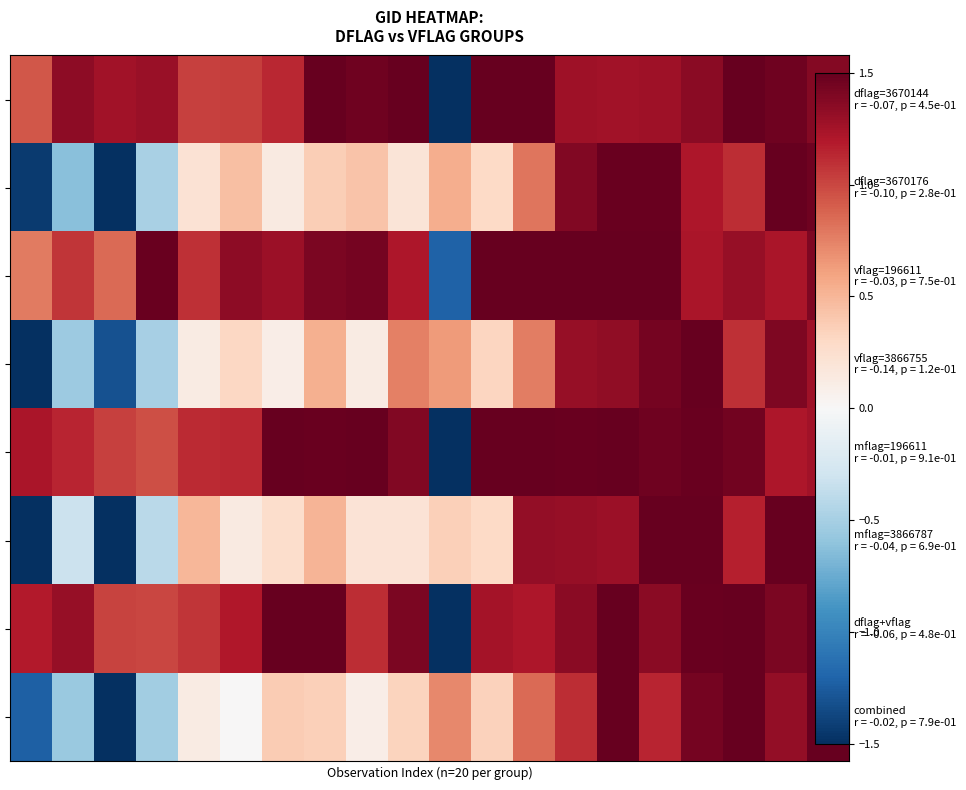

How many values in the combined r = -0.02, p = 7.9e-01 series are below 0?

4